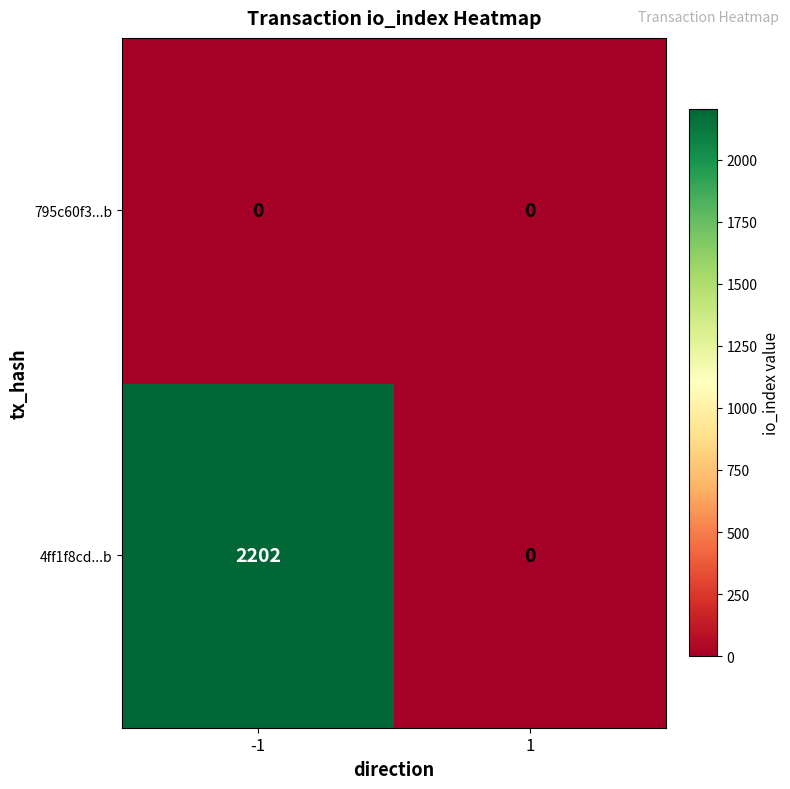

Is it true that 4ff1f8cd...b equals 0 at 1?

True